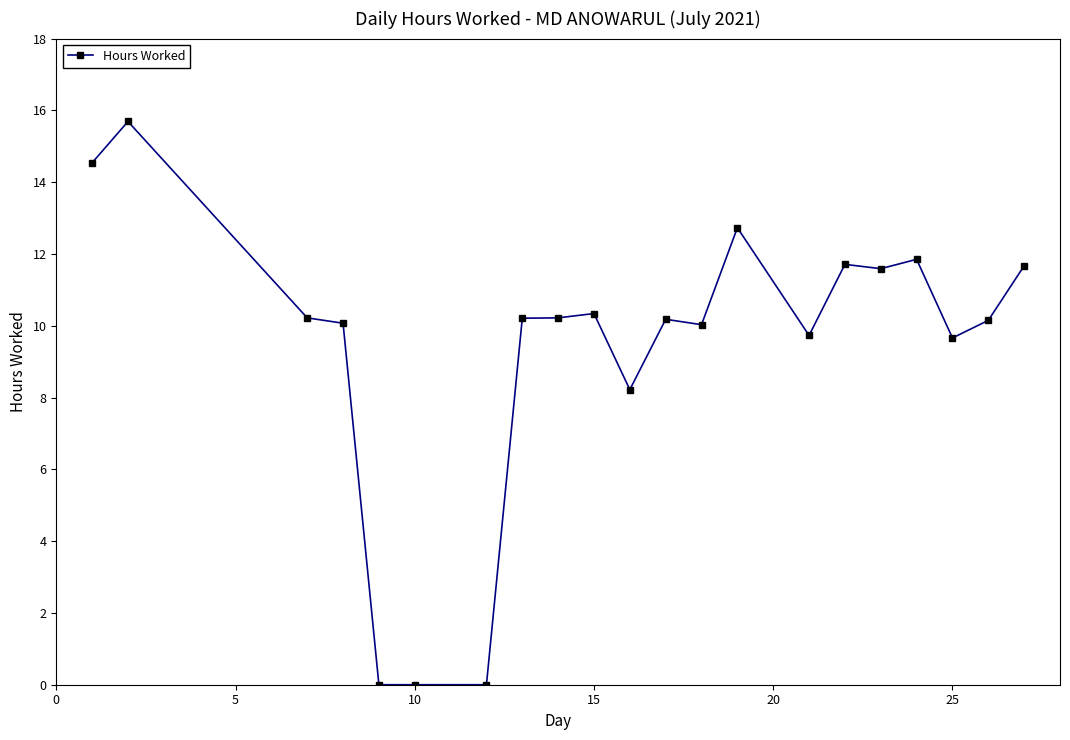

True or false: there are more than 2 points higher than both neighbors.

True